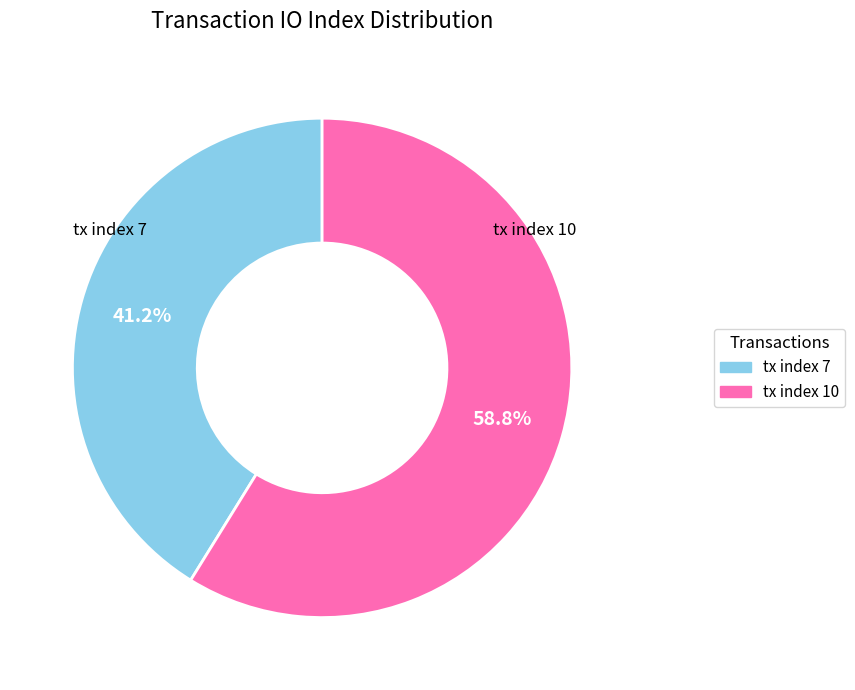

How many slices are in this pie chart?

2